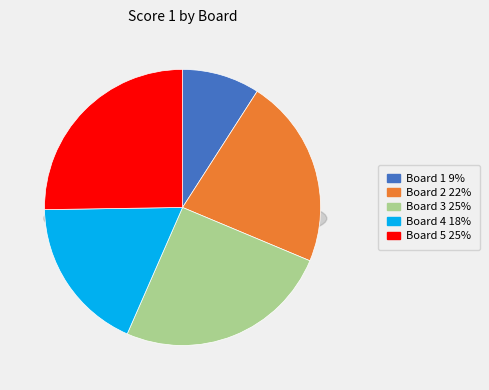

Is Board 4 the majority of the pie?

No